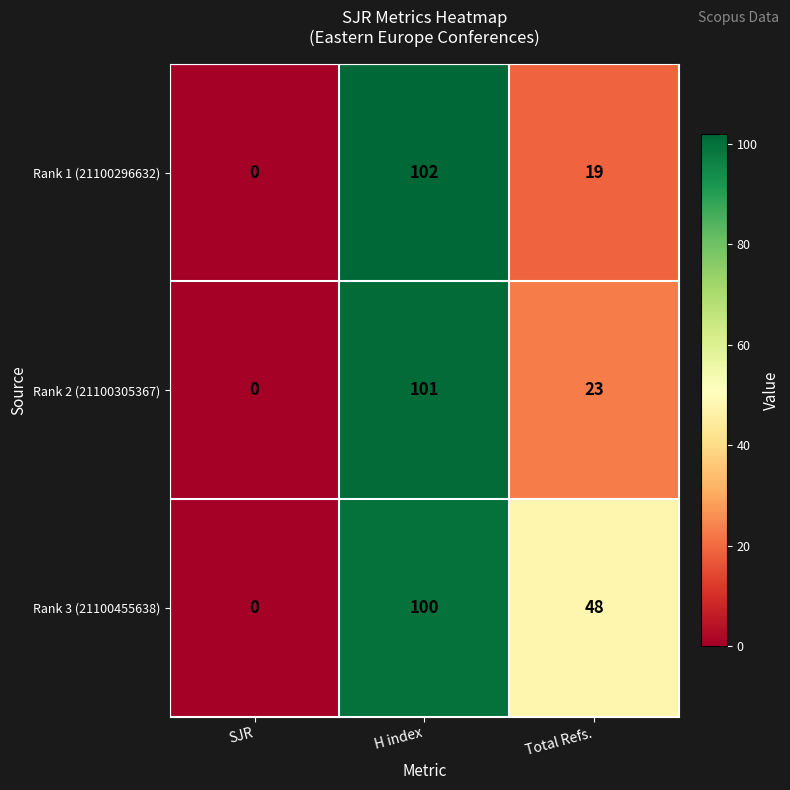

Rank the series by their maximum value, from highest to lowest.

Rank 1 (21100296632), Rank 2 (21100305367), Rank 3 (21100455638)